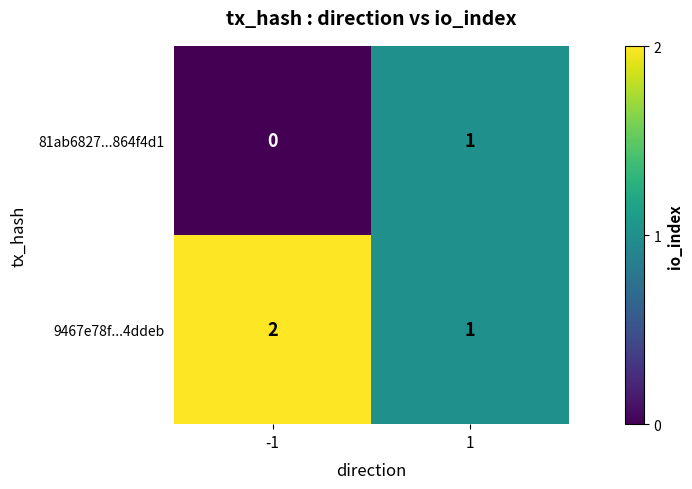

At -1, list the series in order from largest to smallest.

9467e78f...4ddeb, 81ab6827...864f4d1